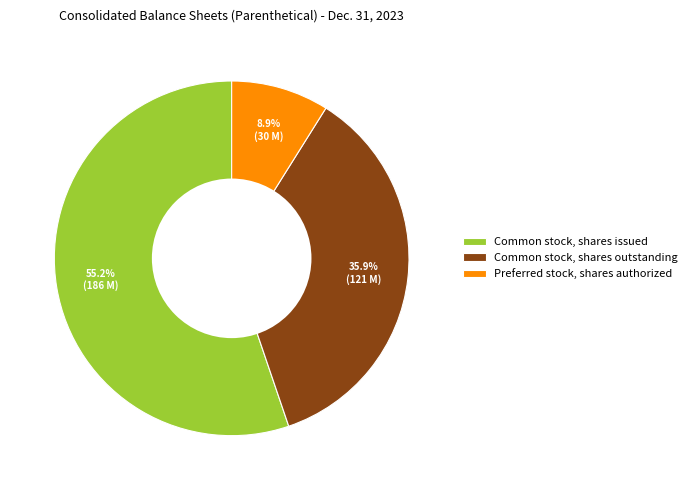

Between Preferred stock, shares authorized and Common stock, shares issued, which is larger?

Common stock, shares issued